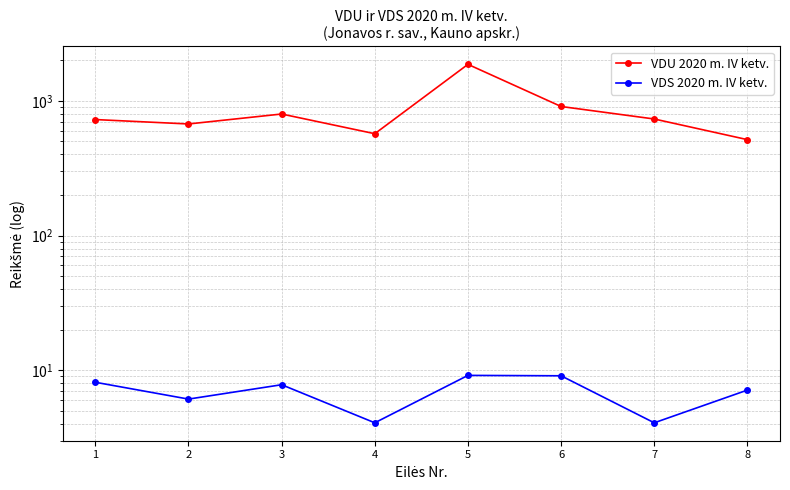

Between 5 and 7, which series saw the biggest shift?

VDU 2020 m. IV ketv.